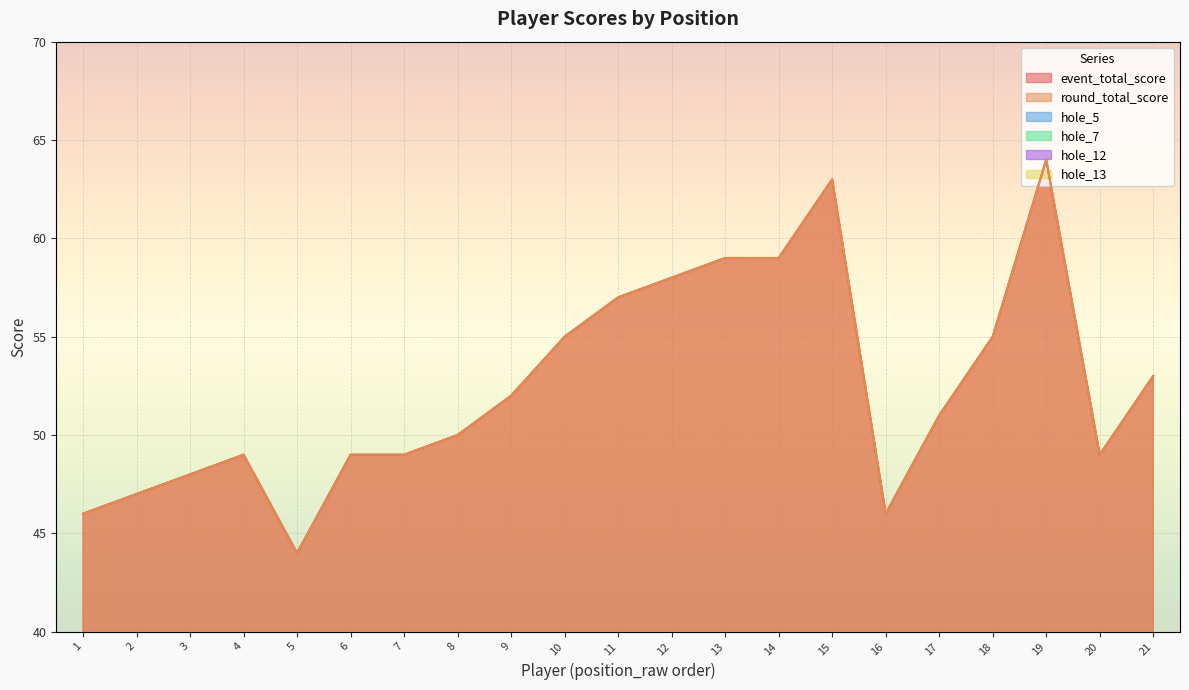

What is the difference between the hole_5 values at 13 and 8?

1